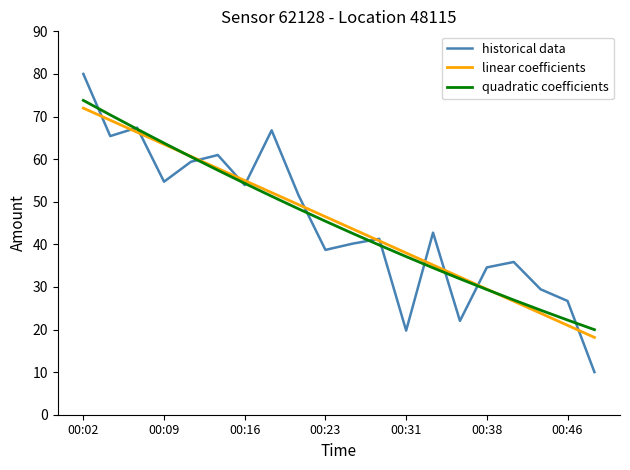

Which series has the widest spread of values?

historical data